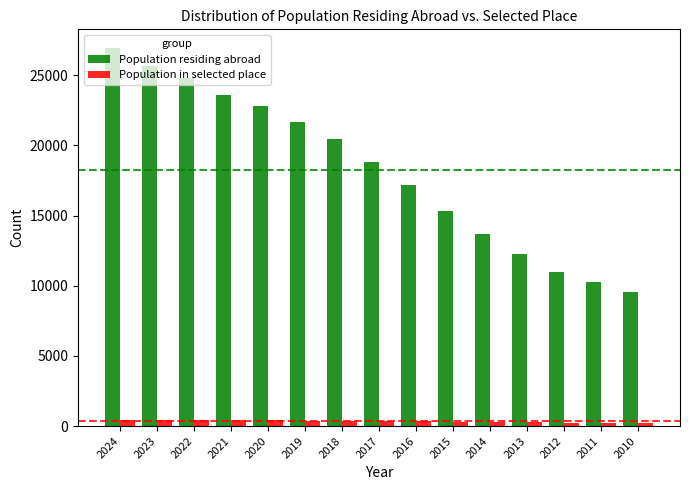

What is the difference between the maximum and second lowest values in the Population residing abroad series?

16682